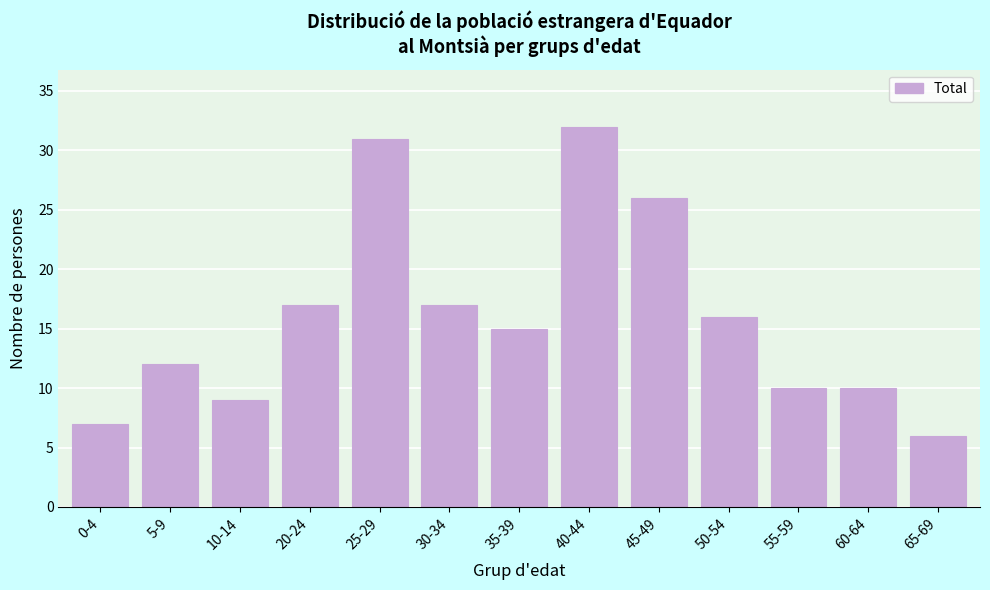

Reading left to right, transcribe all the data shown in this chart.

7	12	9	17	31	17	15	32	26	16	10	10	6